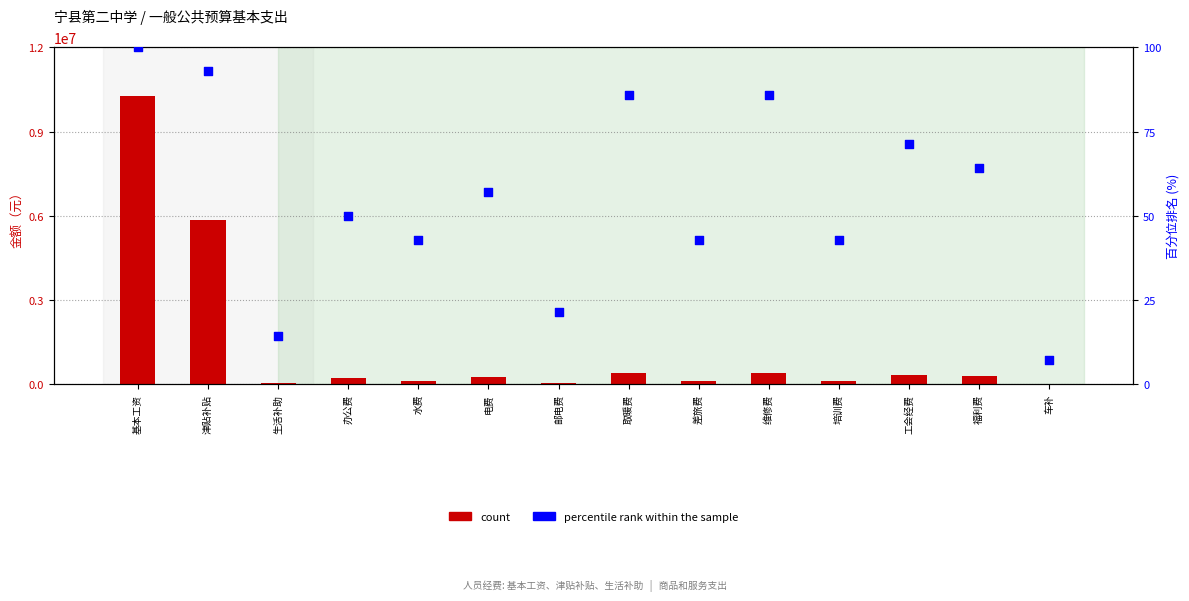

Is the value of percentile rank within the sample at 邮电费 greater than the value of count at 生活补助?

No